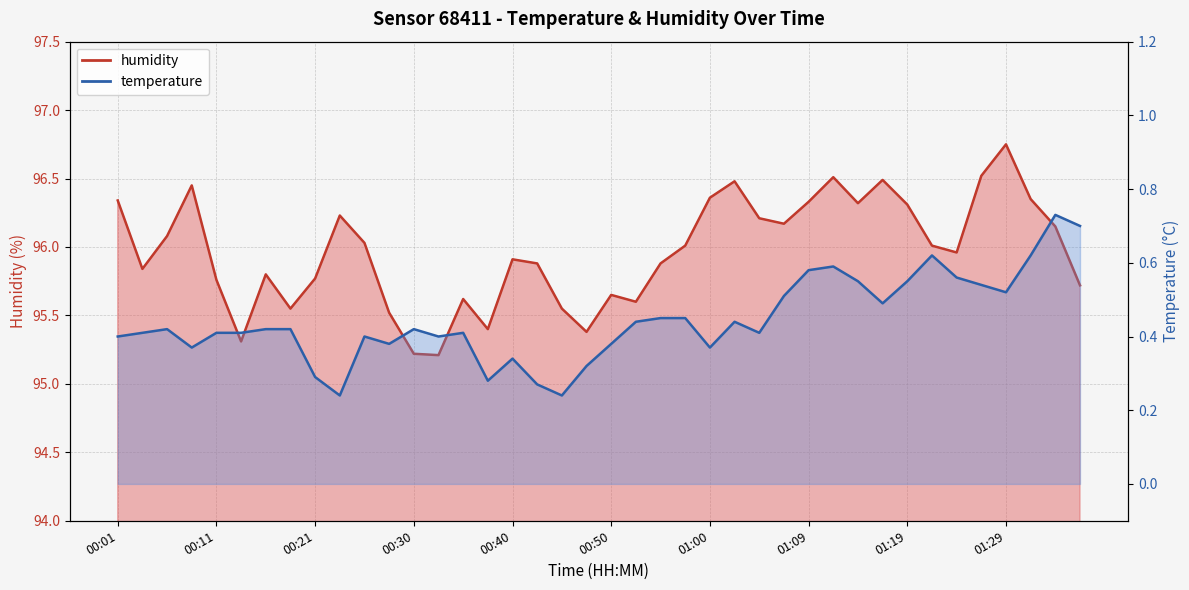

Reading left to right, what are all the values shown in this chart?

00:01=96.3	00:03=95.8	00:06=96.1	00:08=96.5	00:11=95.8	00:13=95.3	00:16=95.8	00:18=95.5	00:21=95.8	00:23=96.2	00:25=96.0	00:28=95.5	00:30=95.2	00:33=95.2	00:35=95.6	00:38=95.4	00:40=95.9	00:42=95.9	00:45=95.5	00:48=95.4	00:50=95.7	00:52=95.6	00:55=95.9	00:57=96.0	01:00=96.4	01:02=96.5	01:05=96.2	01:07=96.2	01:09=96.3	01:12=96.5	01:14=96.3	01:17=96.5	01:19=96.3	01:22=96.0	01:24=96.0	01:26=96.5	01:29=96.8	01:31=96.3	01:34=96.2	01:36=95.7